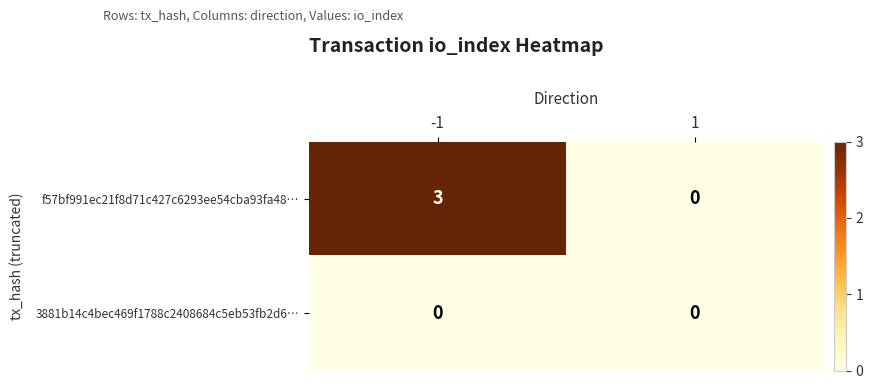

Count the number of categories in the chart.

2